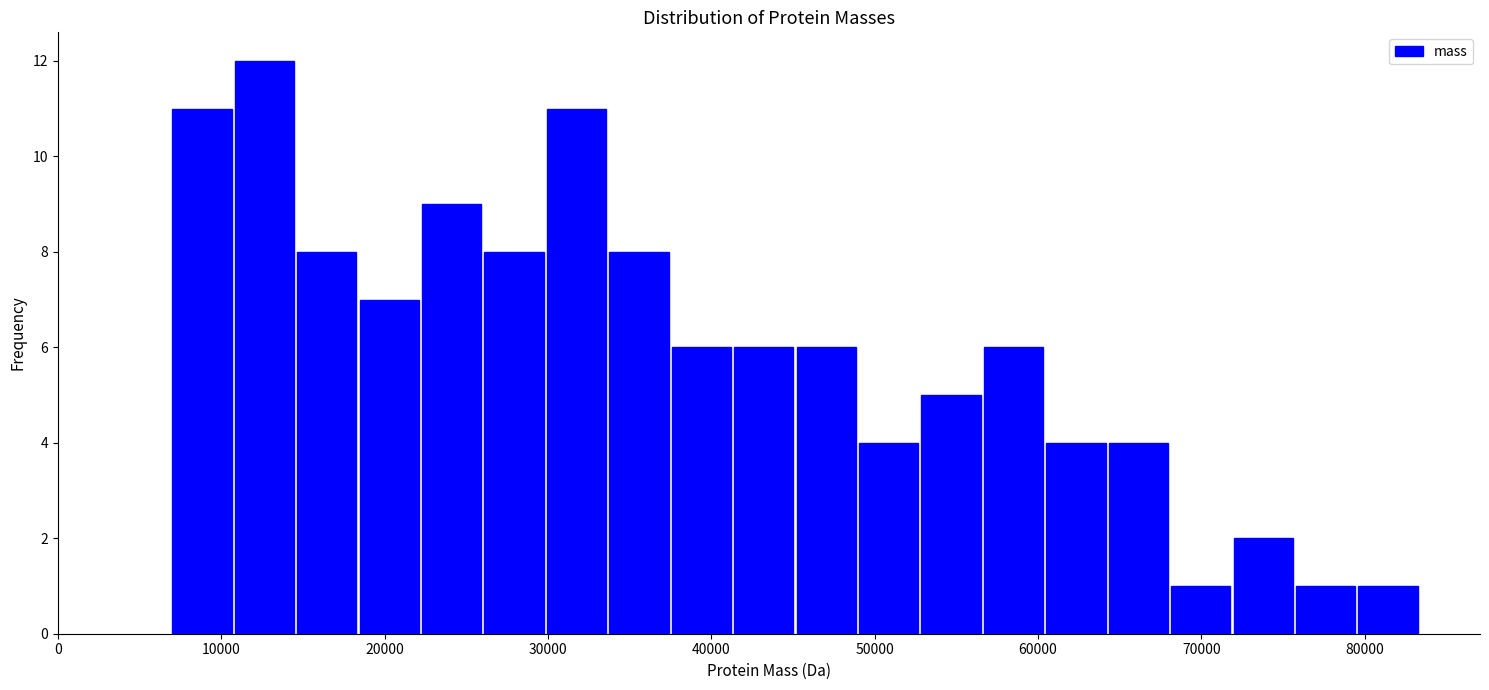

Around what value on the x-axis is the tallest bar? Give the approximate position of its centre, as read against the axis.

13000